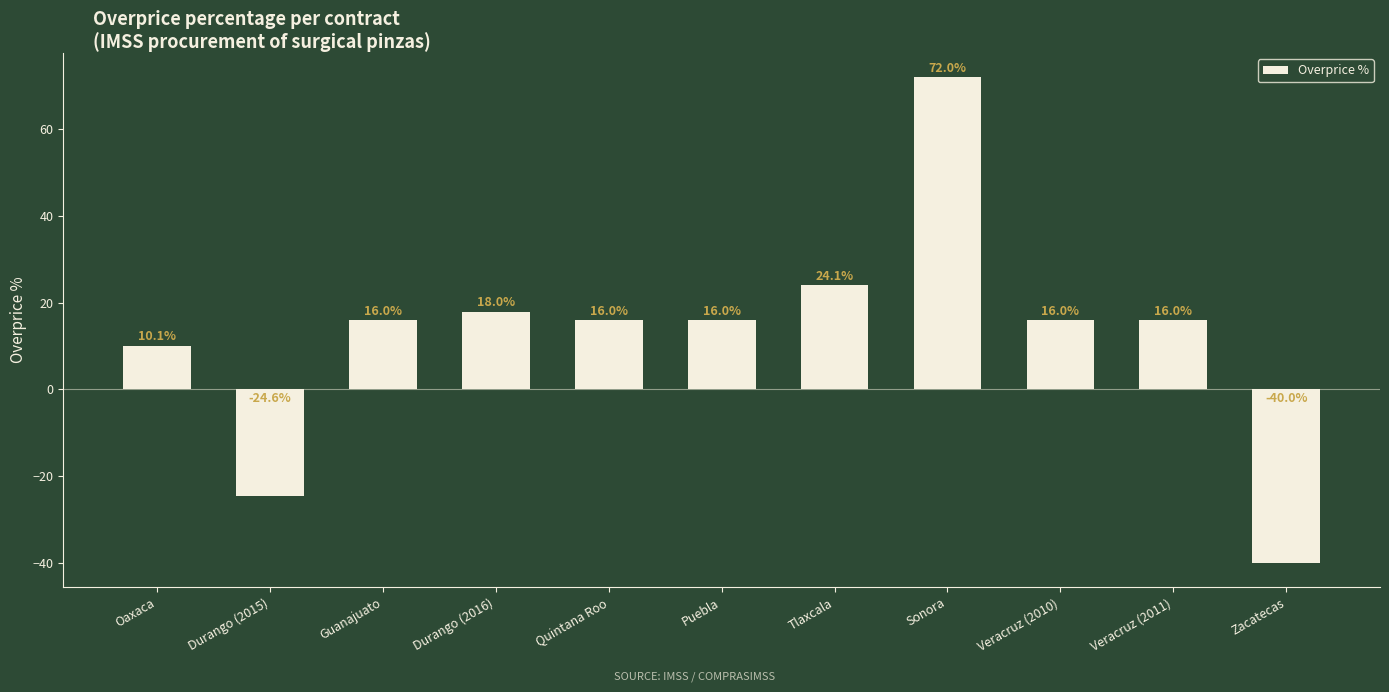

What is the difference between the maximum and minimum values?

112.0